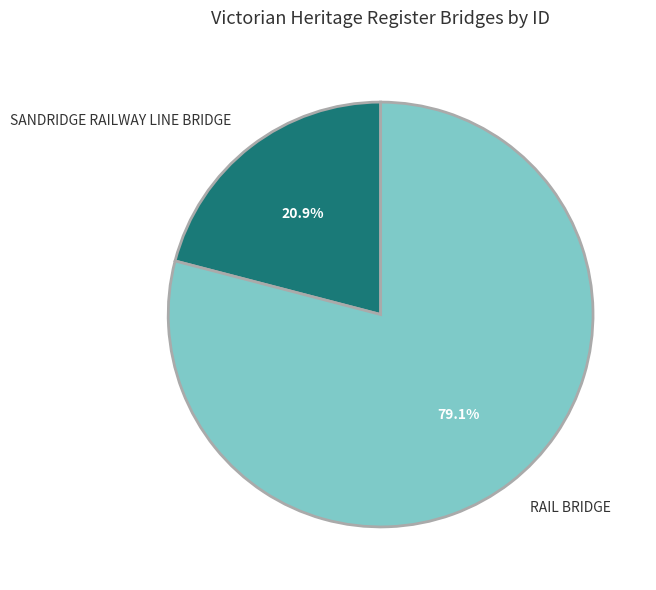

Is it true that RAIL BRIDGE is 93% of the pie?

False